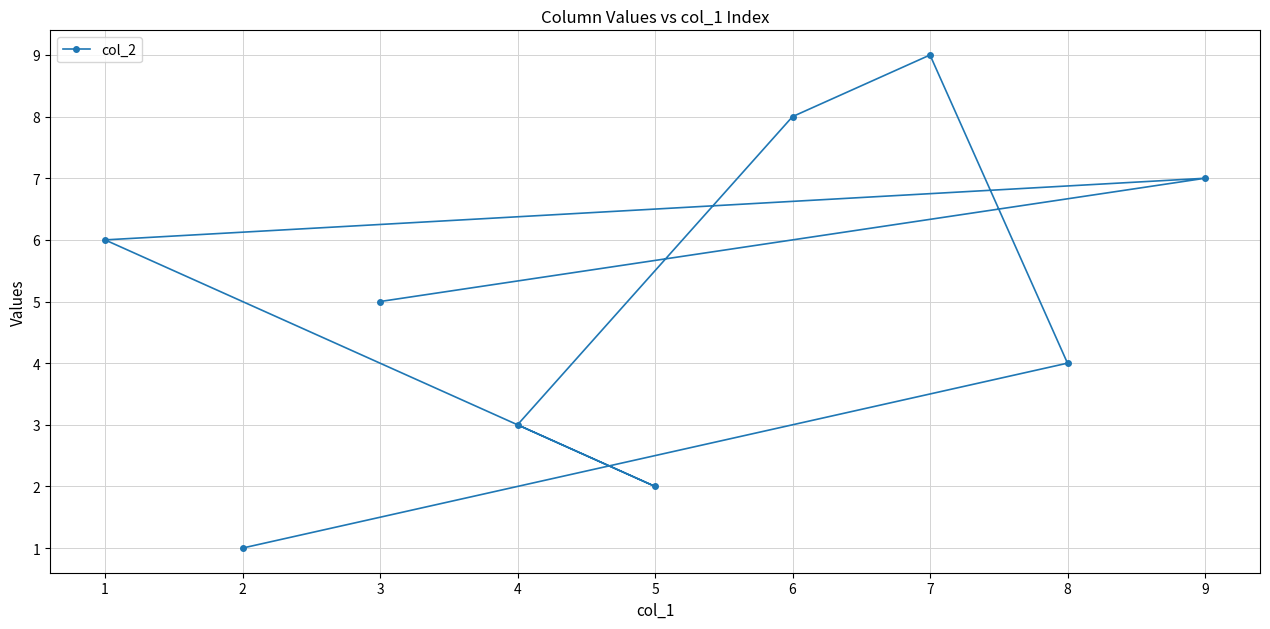

What is the value of the 4th point from the left?

3